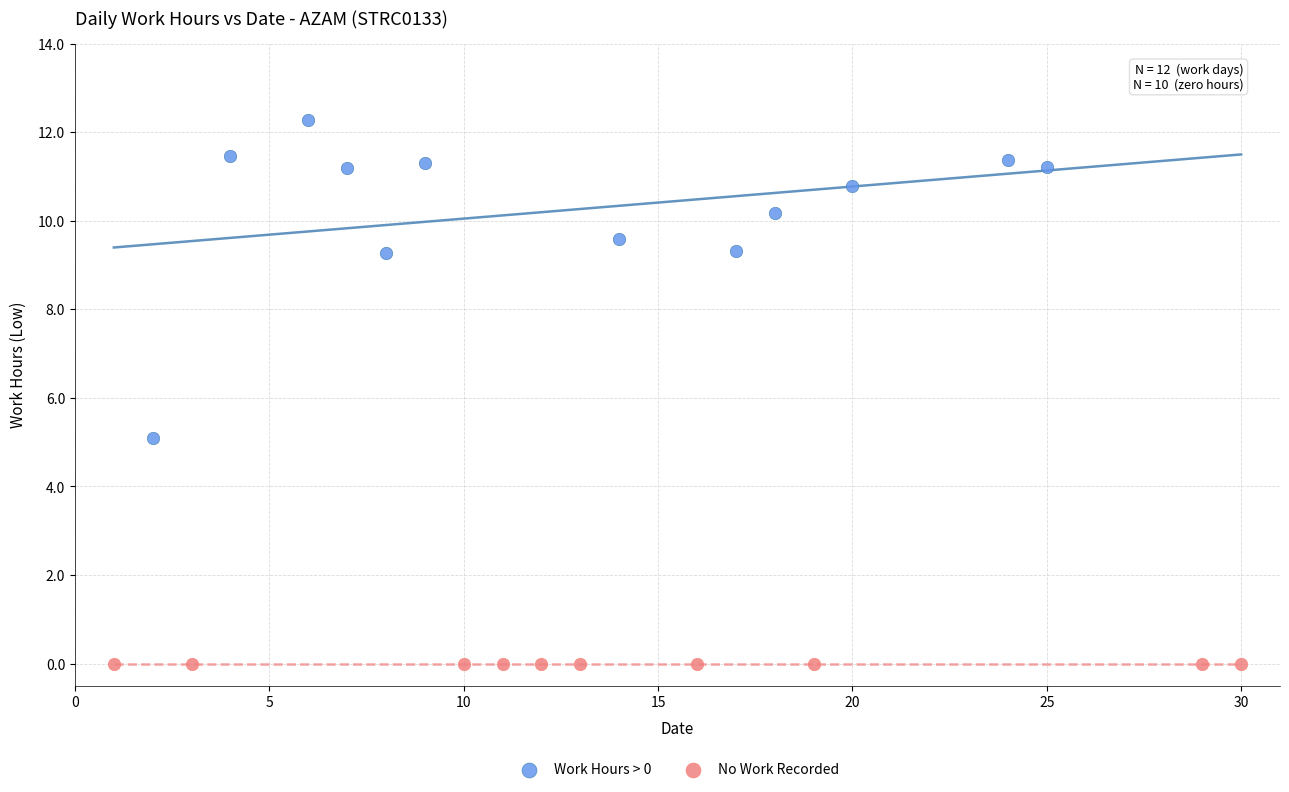

Which series contains the highest Y value?

Work Hours > 0